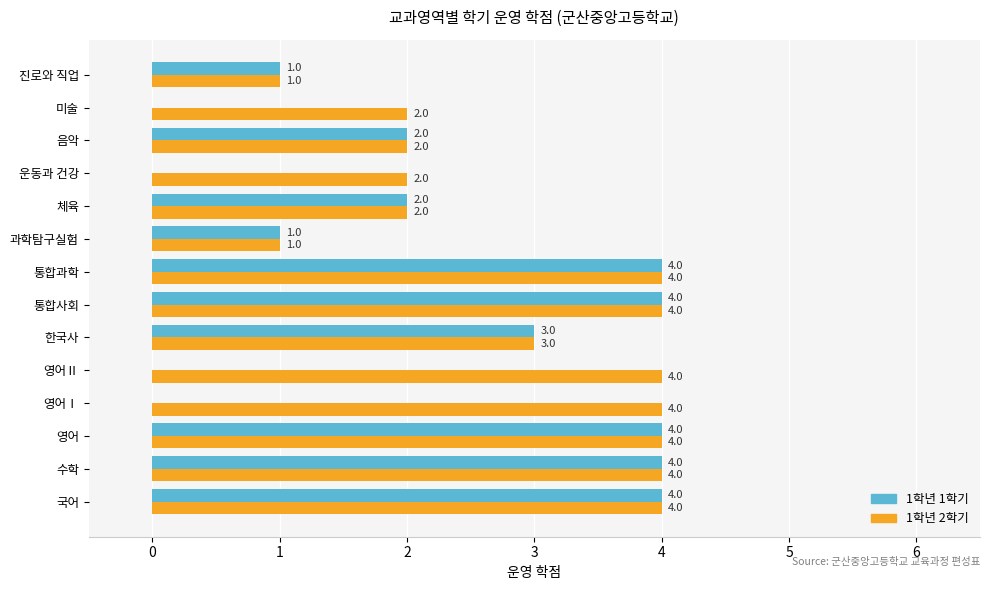

The value of 1학년 1학기 at 운동과 건강 is 1. True or false?

False